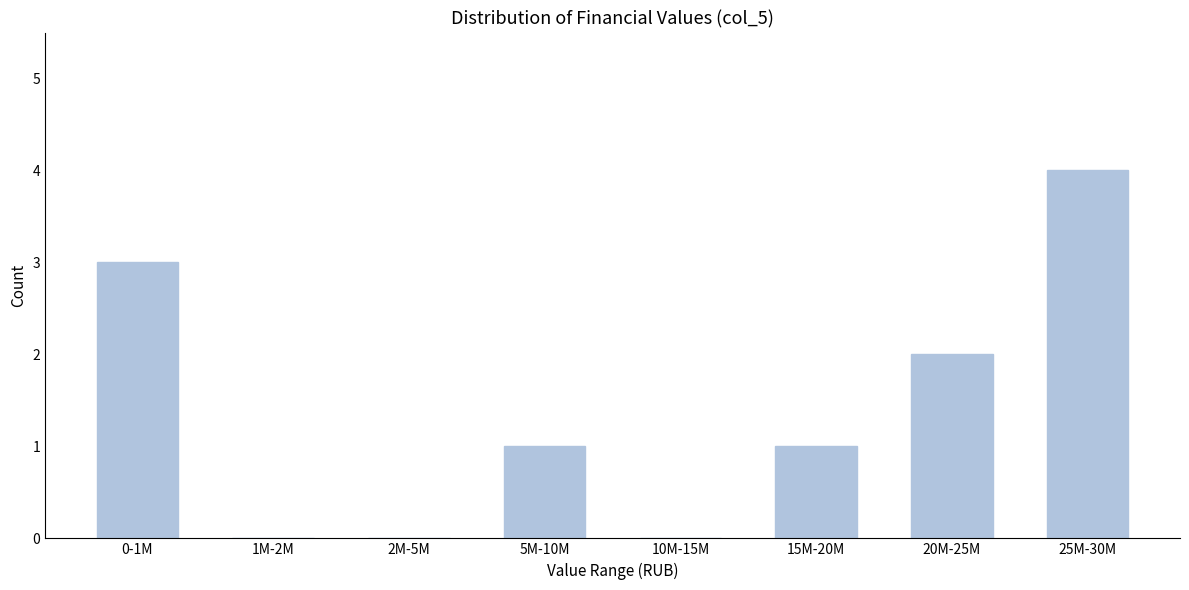

Reading left to right, list all the values displayed in this chart.

0-1M=3	1M-2M=0	2M-5M=0	5M-10M=1	10M-15M=0	15M-20M=1	20M-25M=2	25M-30M=4